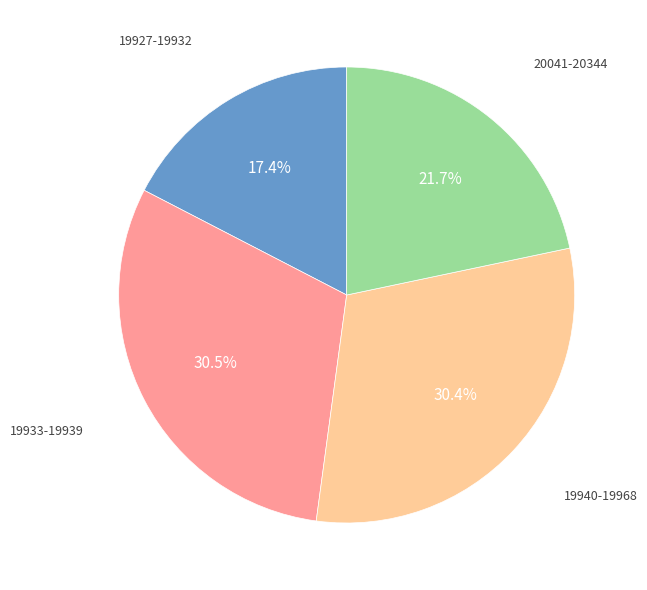

How much of the chart is everything except 19940-19968?

69.6%